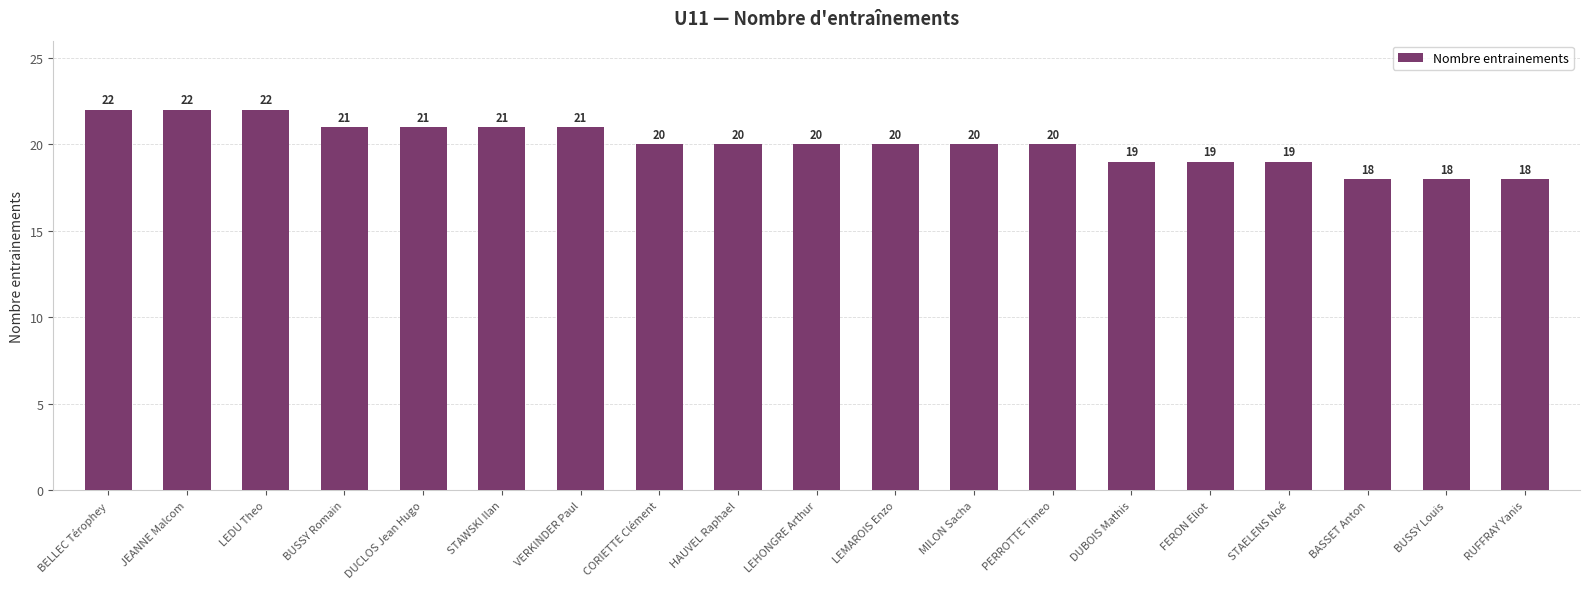

The chart shows a value of 30 at VERKINDER Paul. True or false?

False